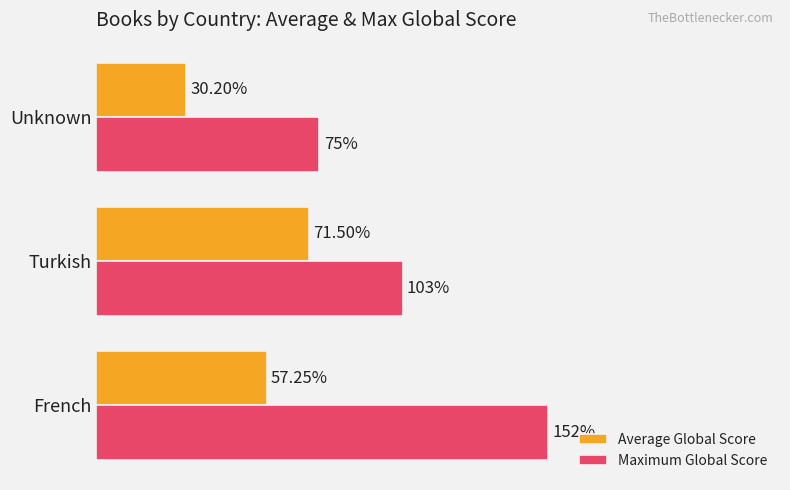

At which label is Maximum Global Score closest to 113?

Turkish